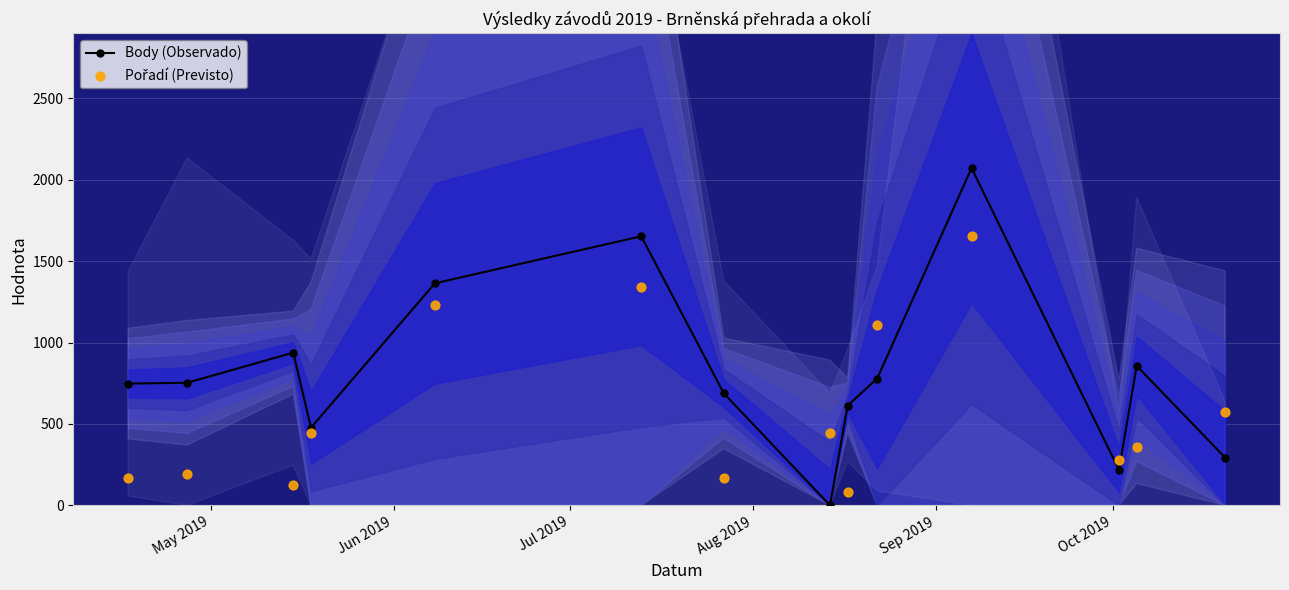

What are all the series names shown in the legend?

Body (Observado), Pořadí (Previsto)